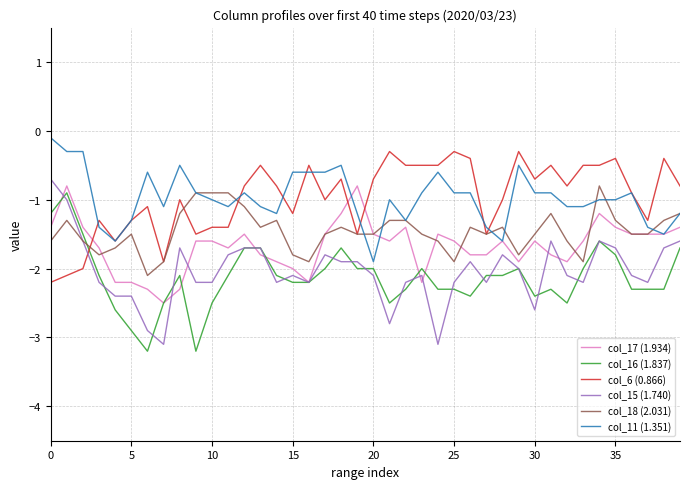

What is the maximum value for col_16 (1.837)?

-0.9